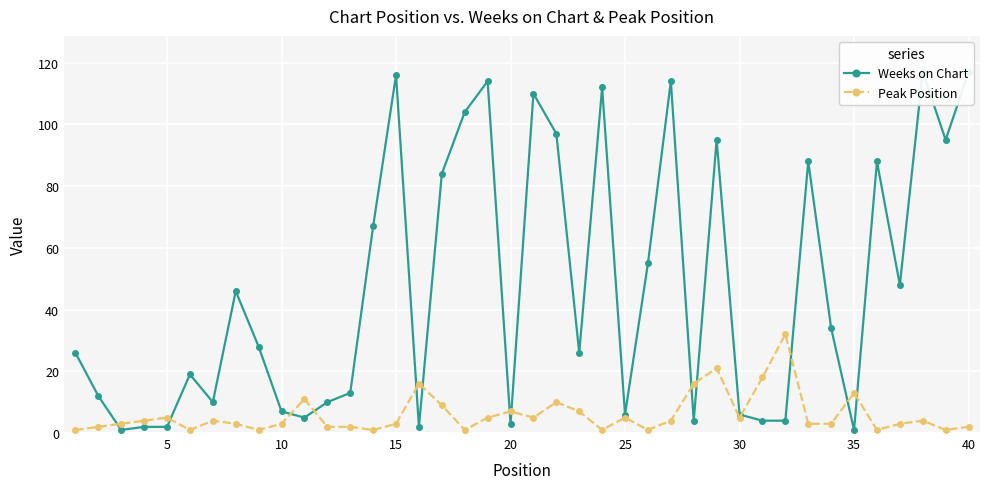

The Peak Position series shows 3 at 10. True or false?

True